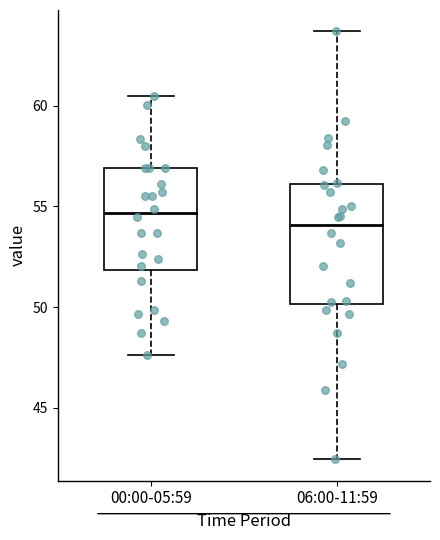

Where does the lower whisker of the box for 06:00-11:59 end on the y-axis? The values are not printed on the chart, so give them approximately, as read against the axis.

42.5